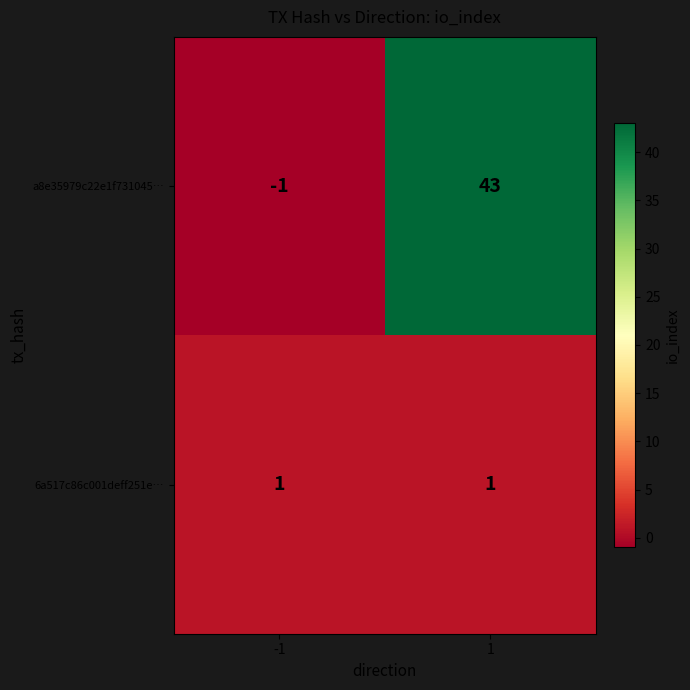

Which series changed the most between -1 and 1?

a8e35979c22e1f731045…